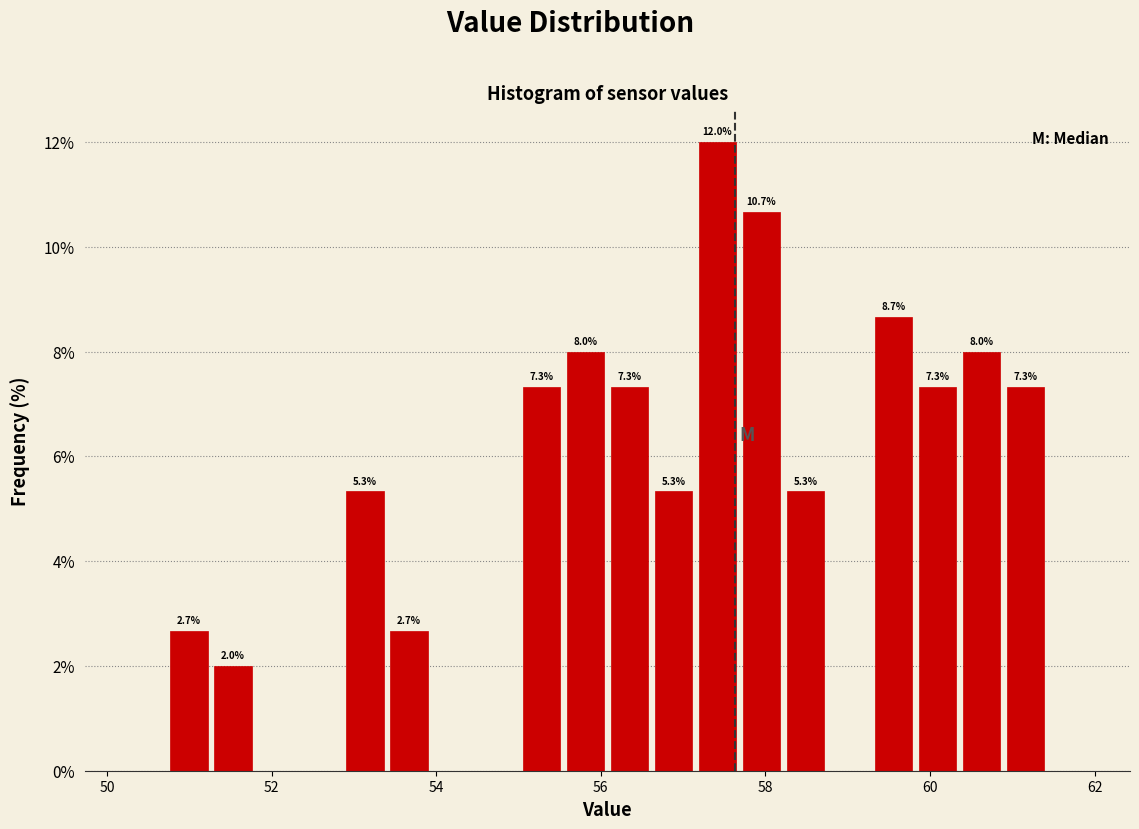

Read against the x-axis, roughly where is the centre of the tallest bar?

57.4